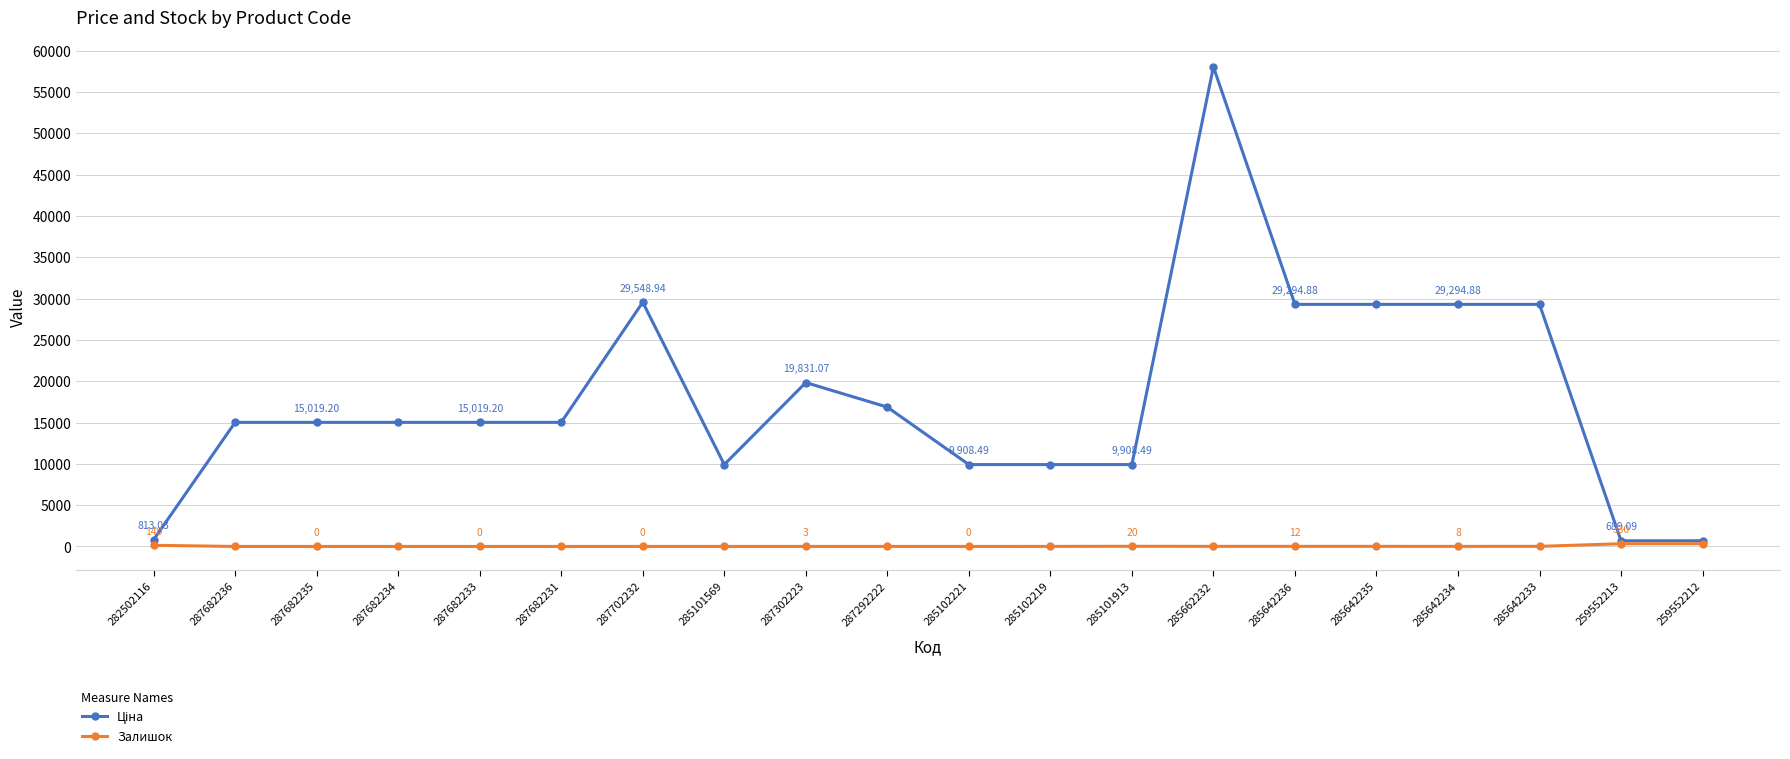

What is the difference between the highest and lowest values at 259552213?

359.1